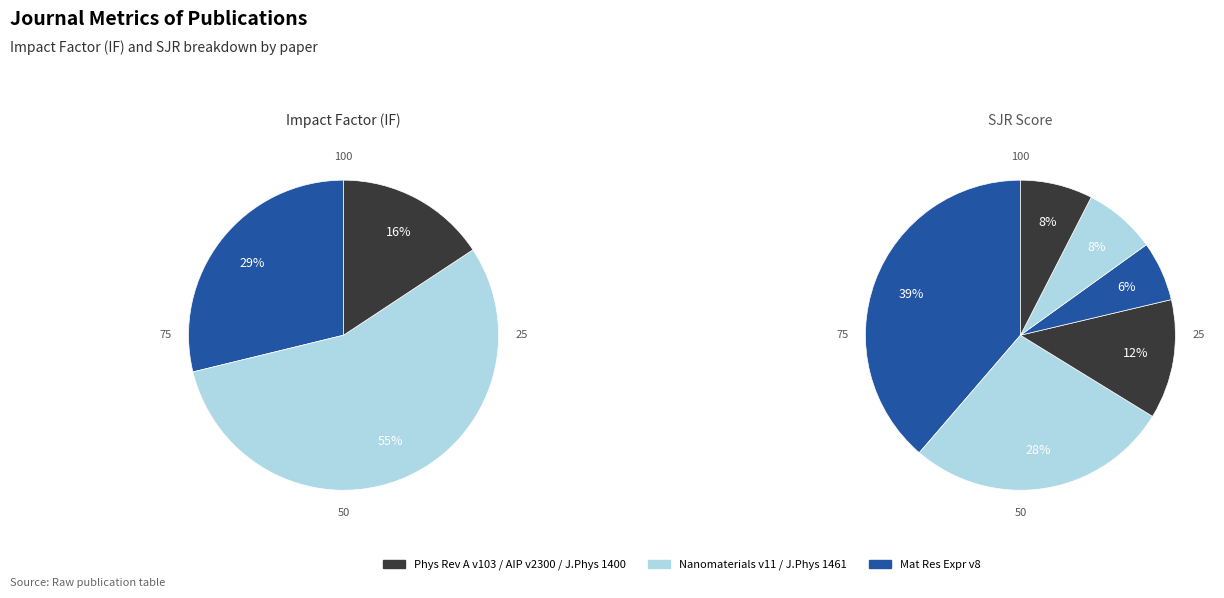

True or false: Tuning exceptional points
(Ramezanpour 2021) accounts for 28% of the total.

False